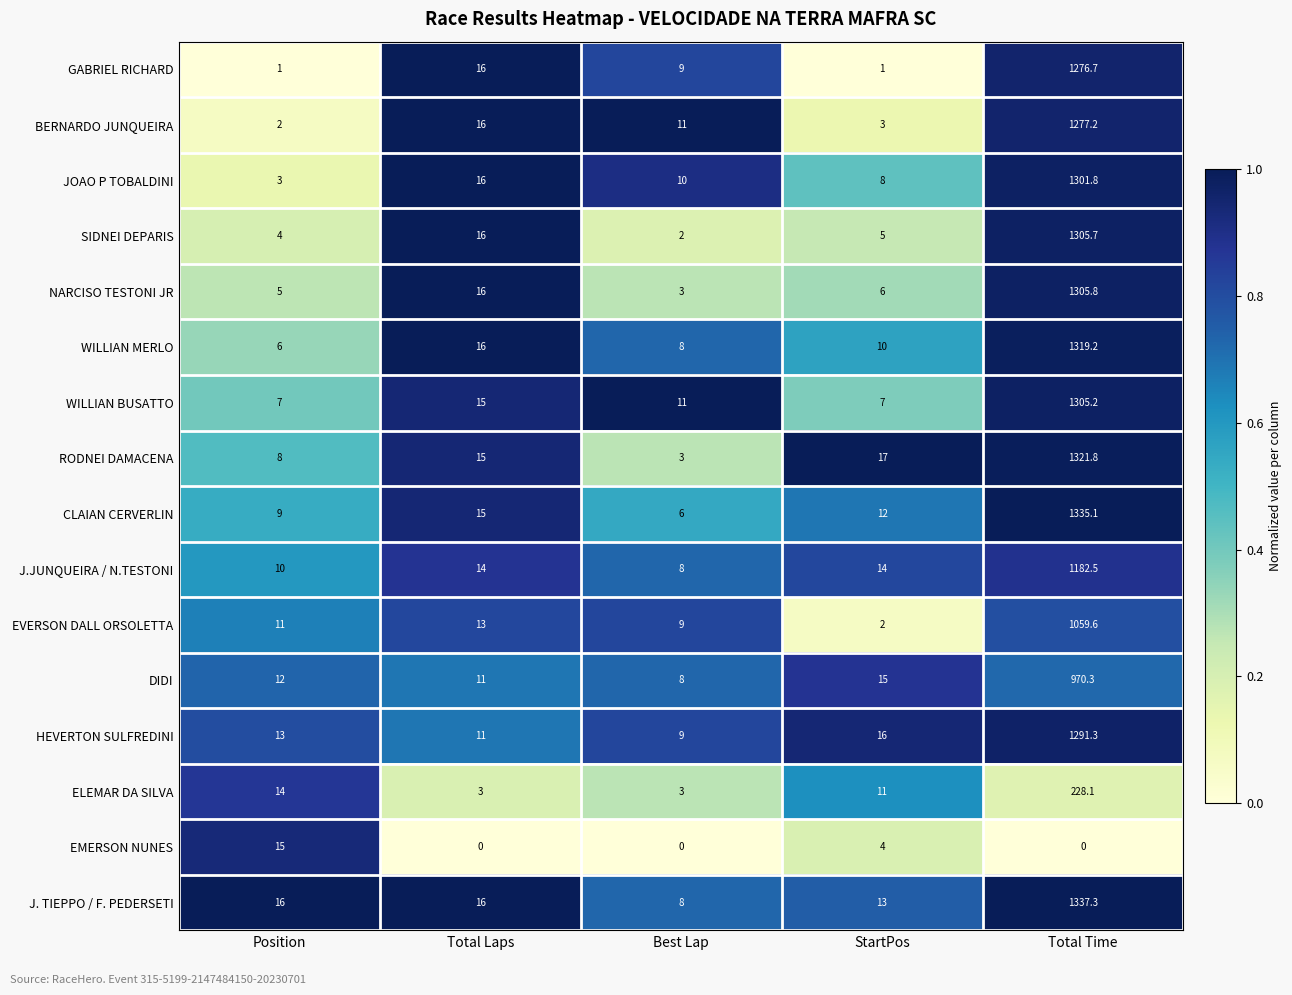

Is it true that RODNEI DAMACENA equals 1321.8 at Total Time?

True